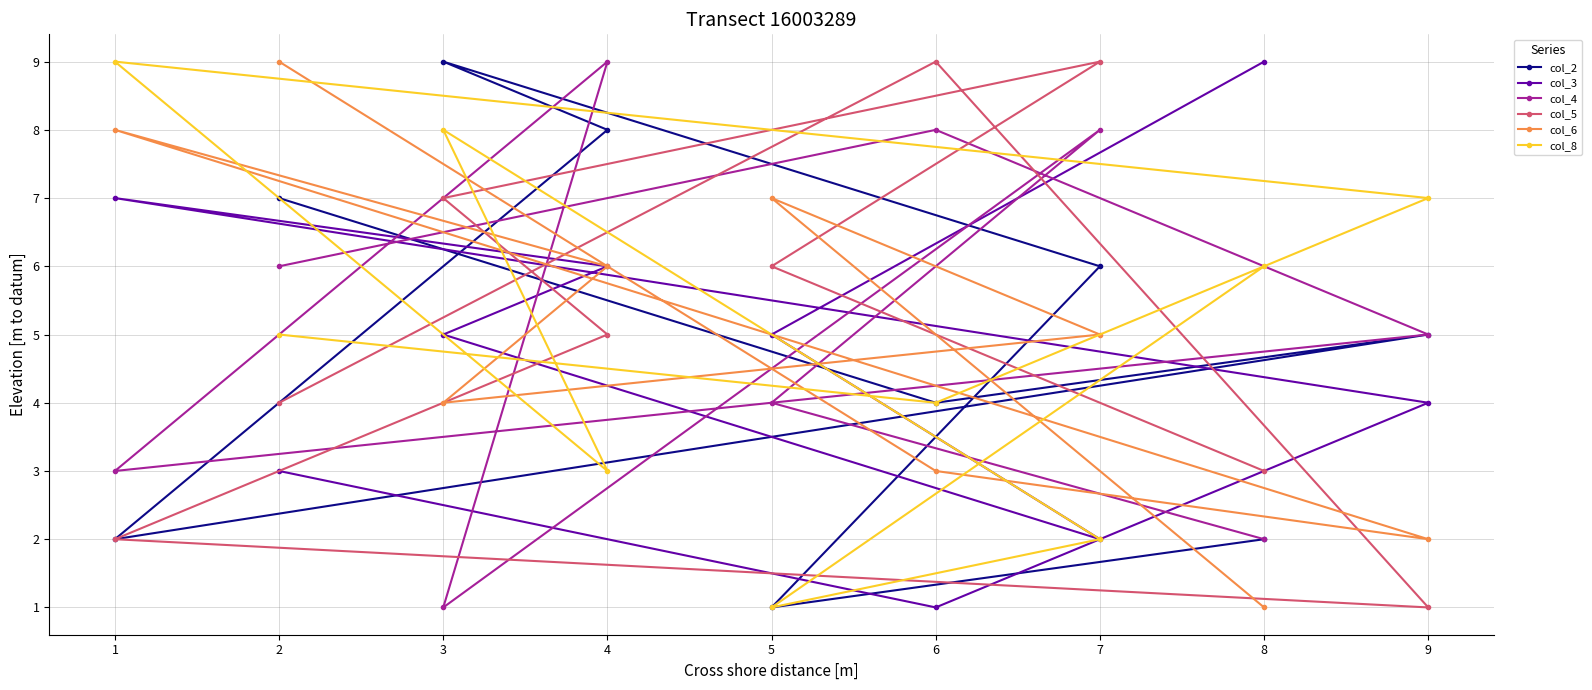

Read the col_8 value at 4.

3